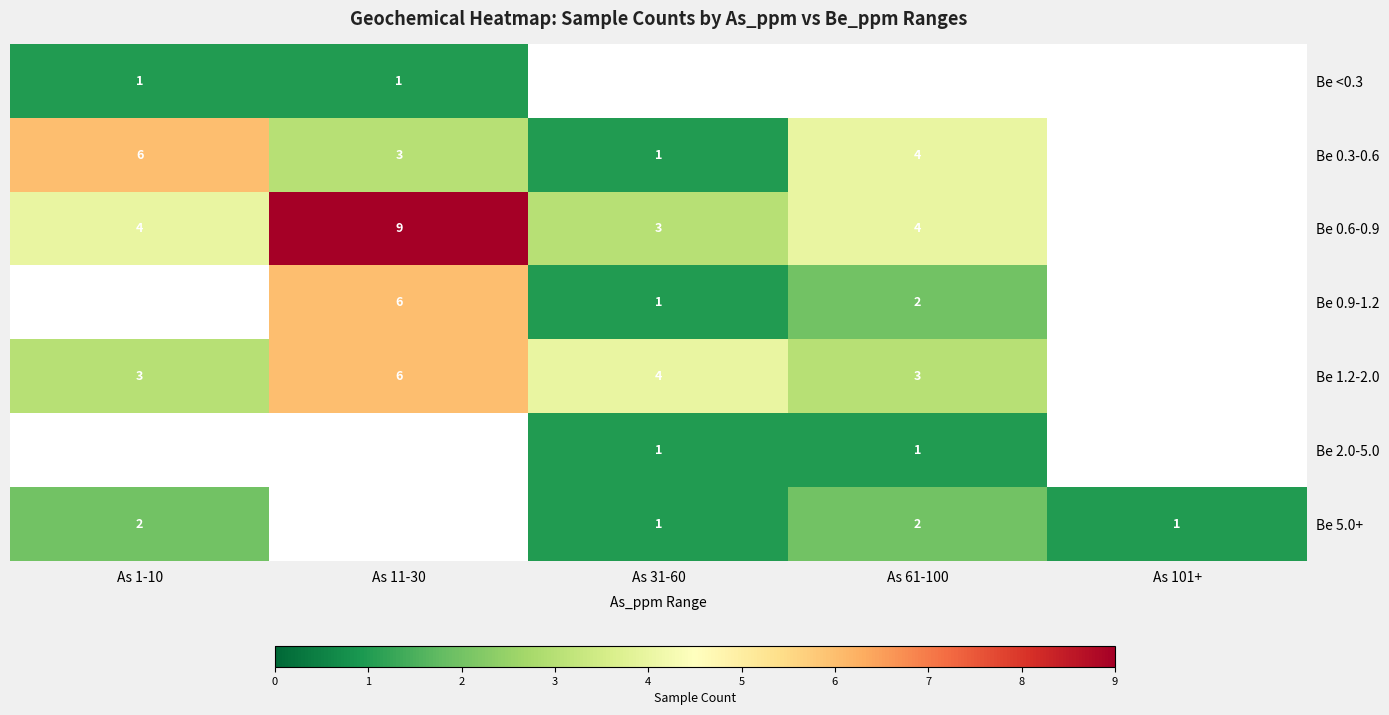

Is the value of Be 5.0+ at As 31-60 greater than the value of Be 0.6-0.9 at As 61-100?

No